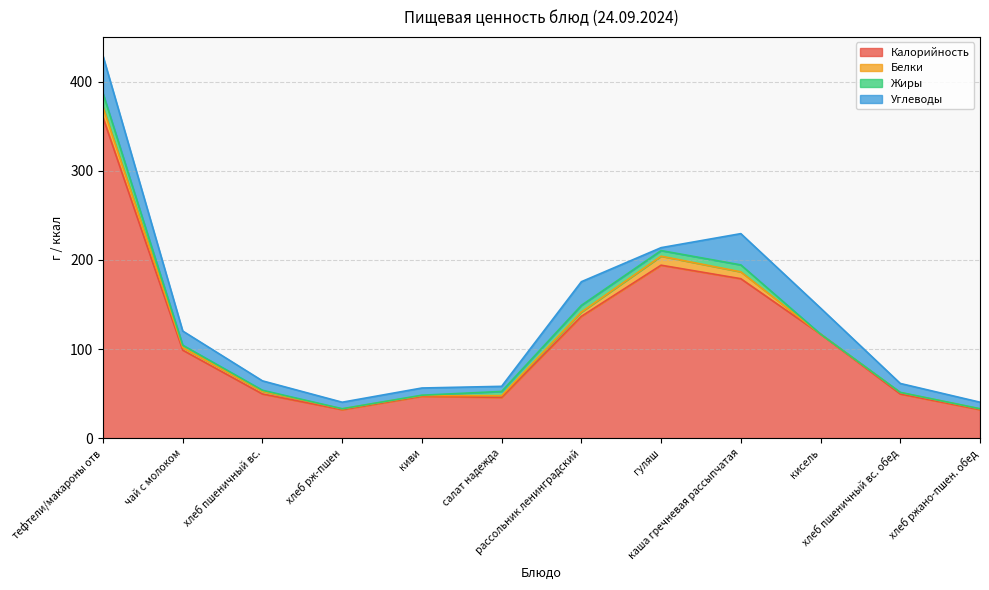

What is the difference between the Белки values at хлеб пшеничный вс. and салат надежда?

1.1